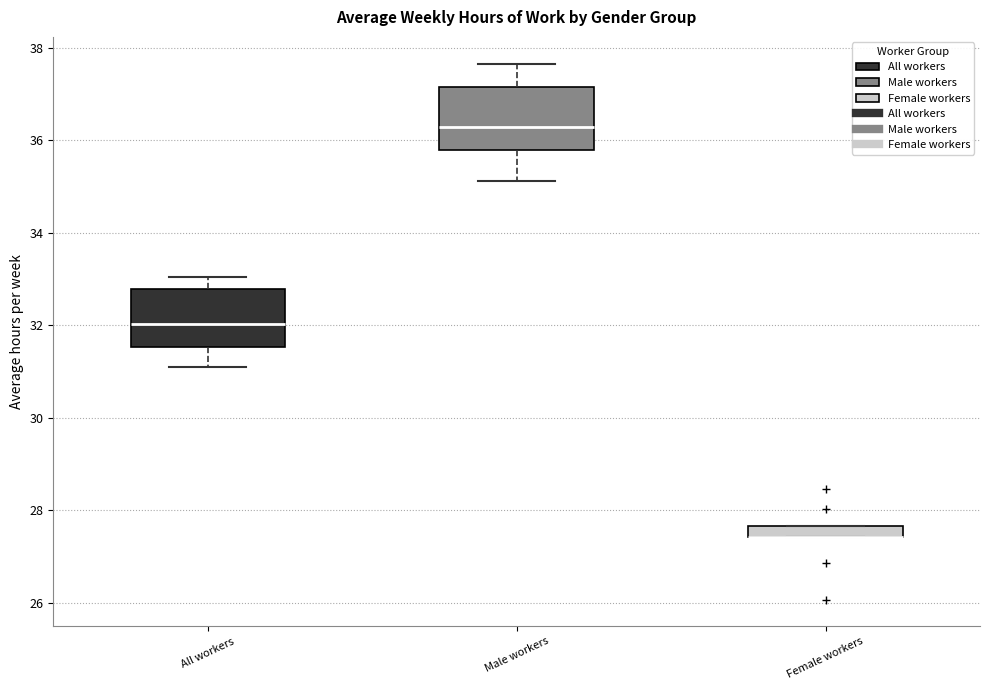

Where does the upper whisker of the box for All workers end on the y-axis? The values are not printed on the chart, so give them approximately, as read against the axis.

33.0